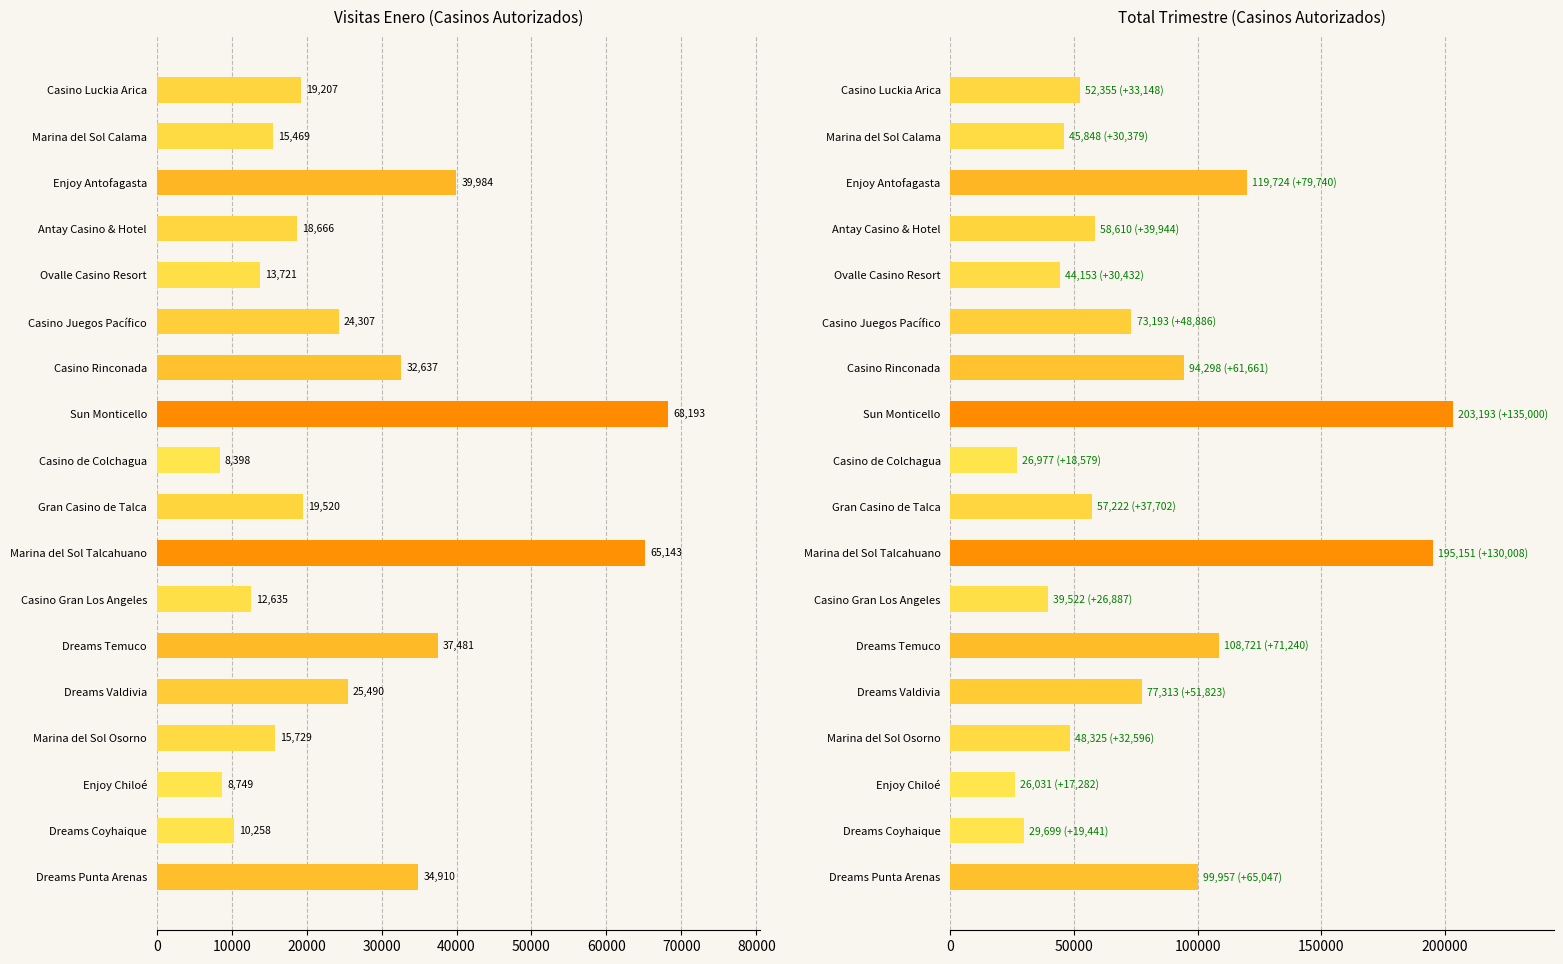

Is the value of Enero at Enjoy Antofagasta greater than the value of Total at Casino Gran Los Angeles?

Yes